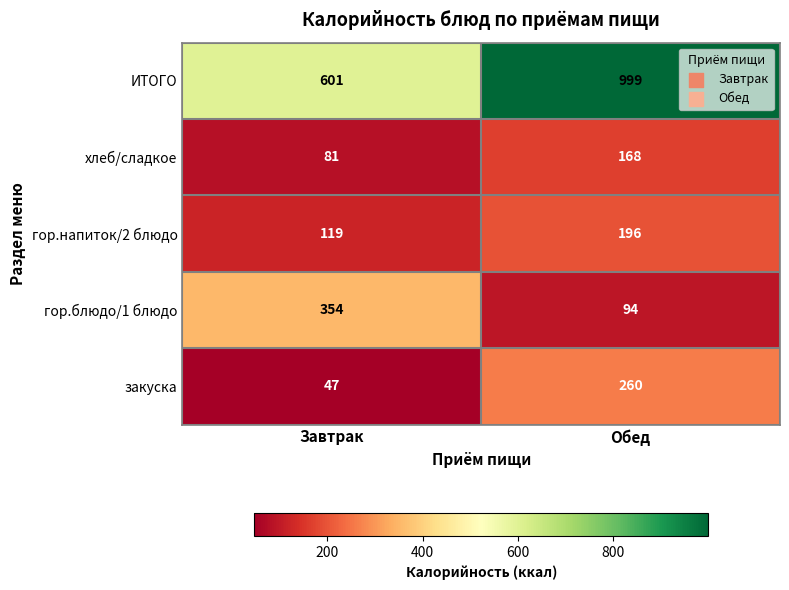

Reading left to right, transcribe all the data shown in this chart.

ИТОГО: Завтрак=601	Обед=999
хлеб/сладкое: Завтрак=81	Обед=168
гор.напиток/2 блюдо: Завтрак=119	Обед=196
гор.блюдо/1 блюдо: Завтрак=354	Обед=94
закуска: Завтрак=47	Обед=260